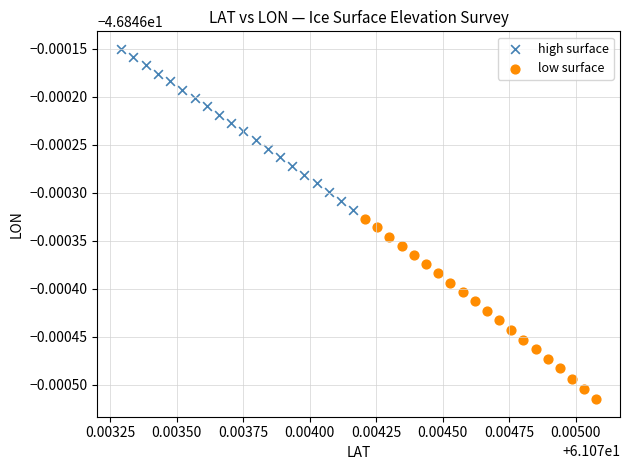

Which series contains the highest Y value?

high surface